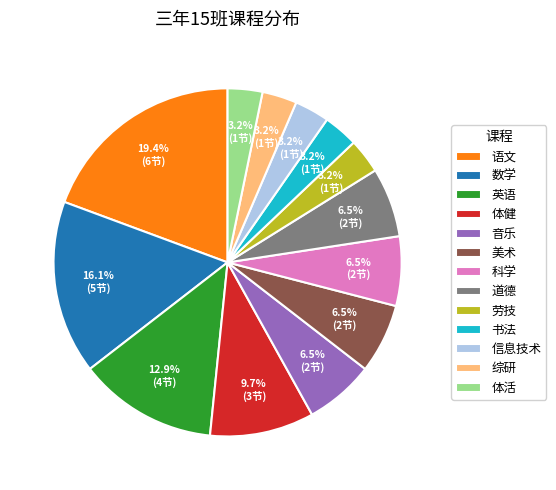

Count the number of slices in the pie.

13